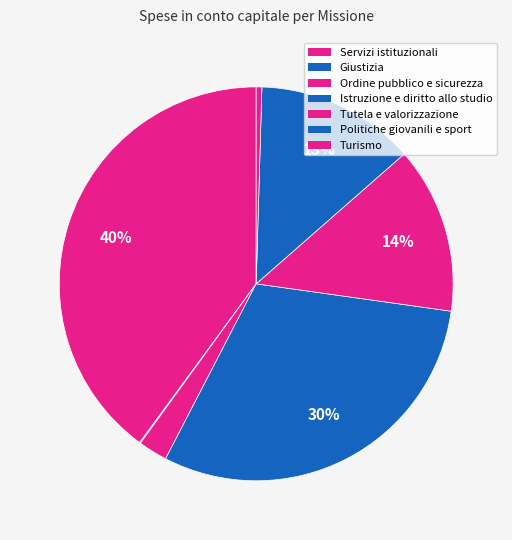

How many segments does this pie chart have?

7